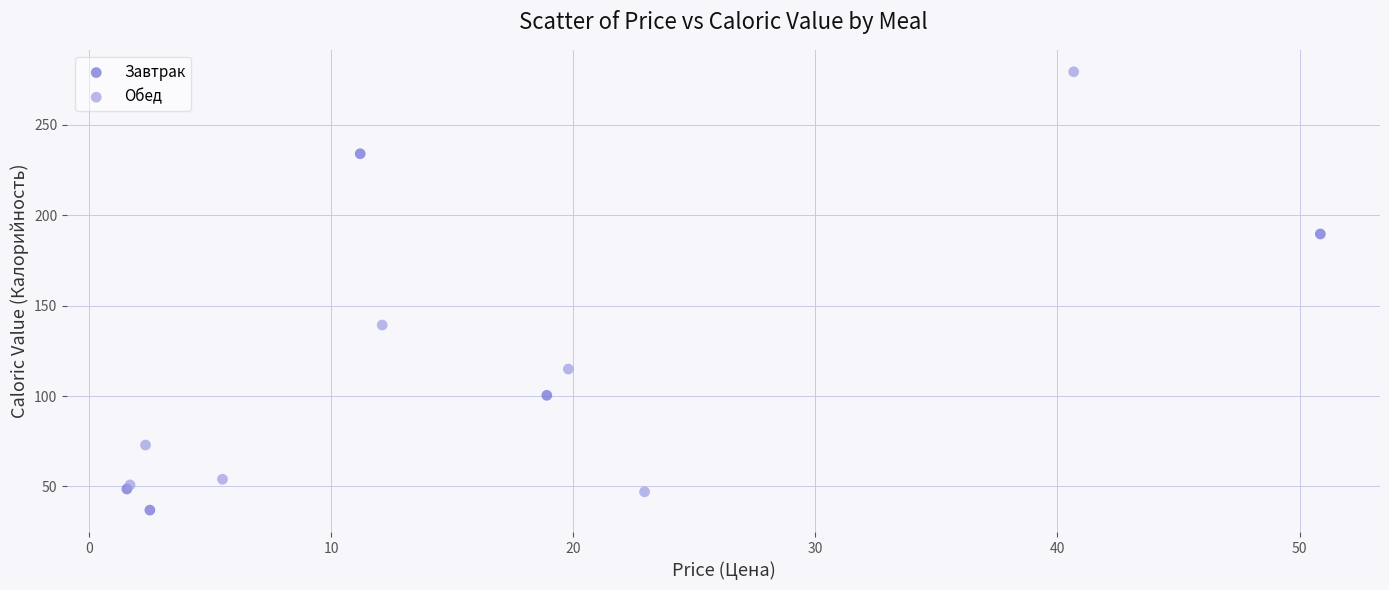

Which series reaches the maximum Y coordinate?

Обед